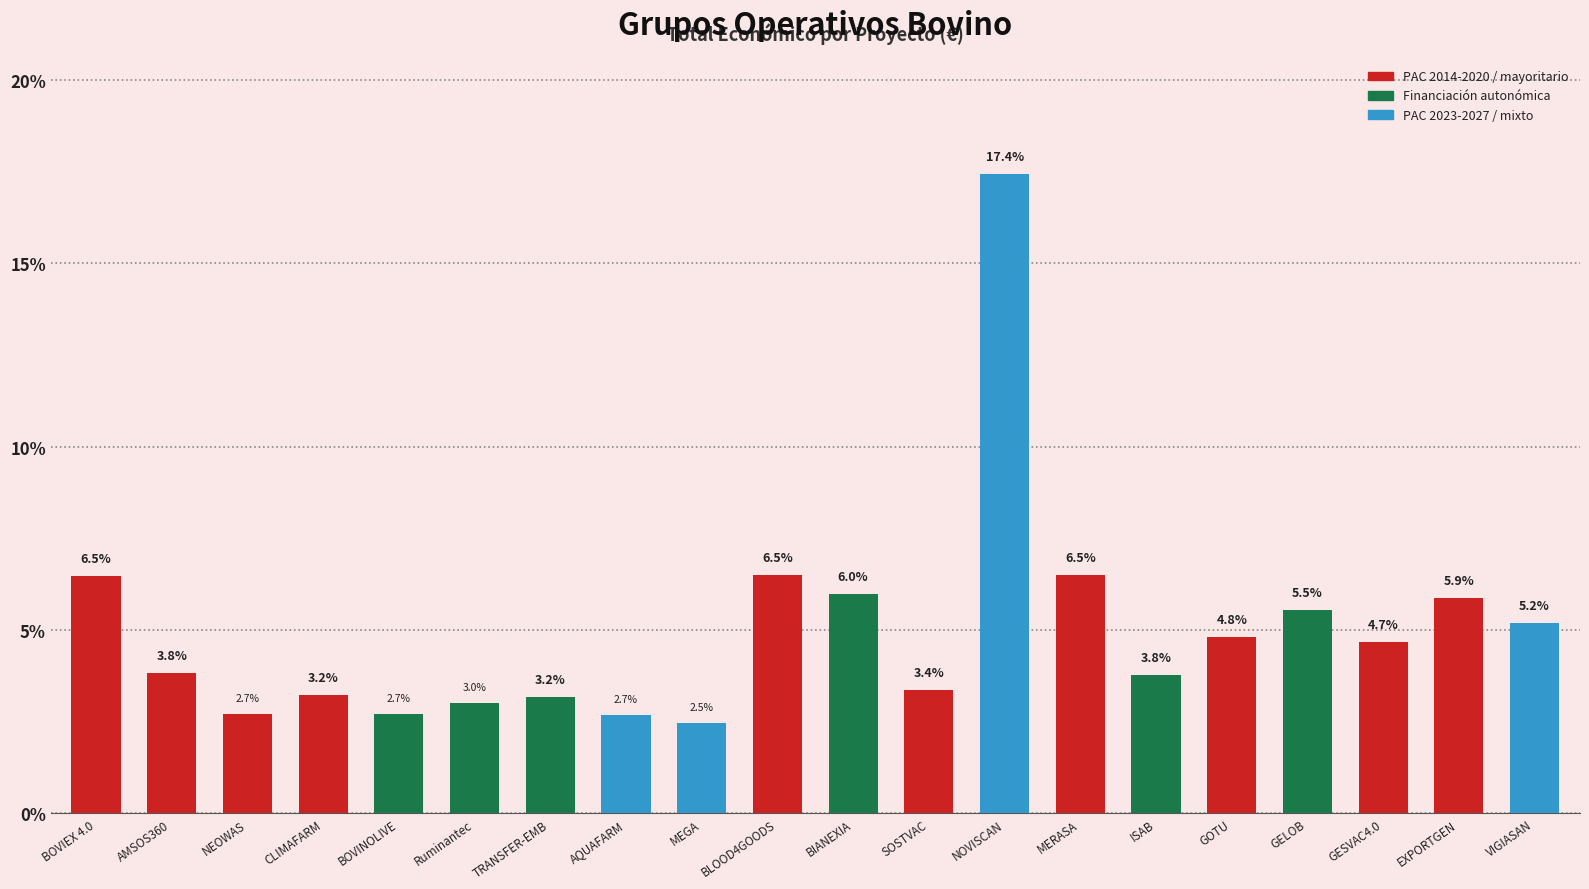

What is the sum of all values?

100.0